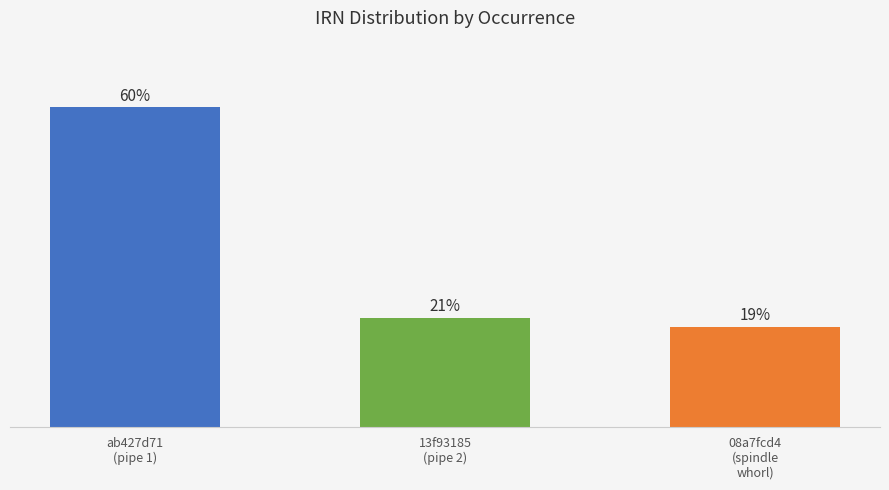

Does the chart contain any negative values?

No